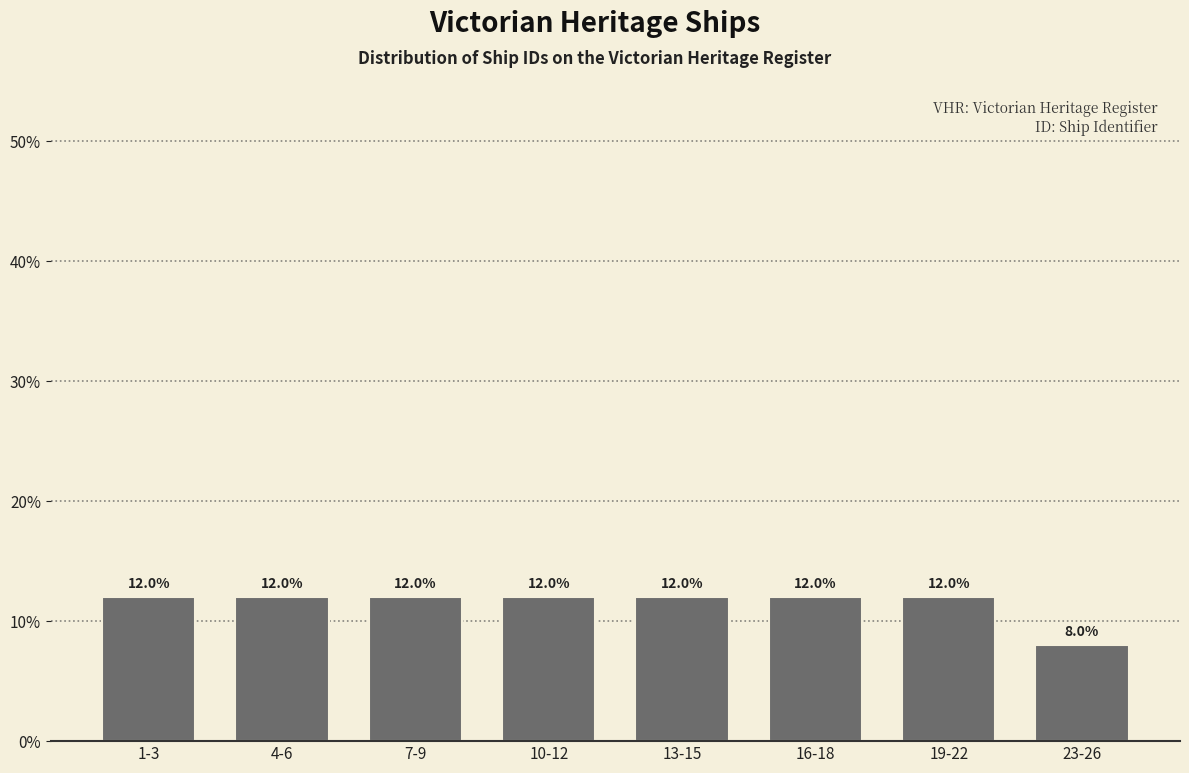

Does the chart contain any negative values?

No